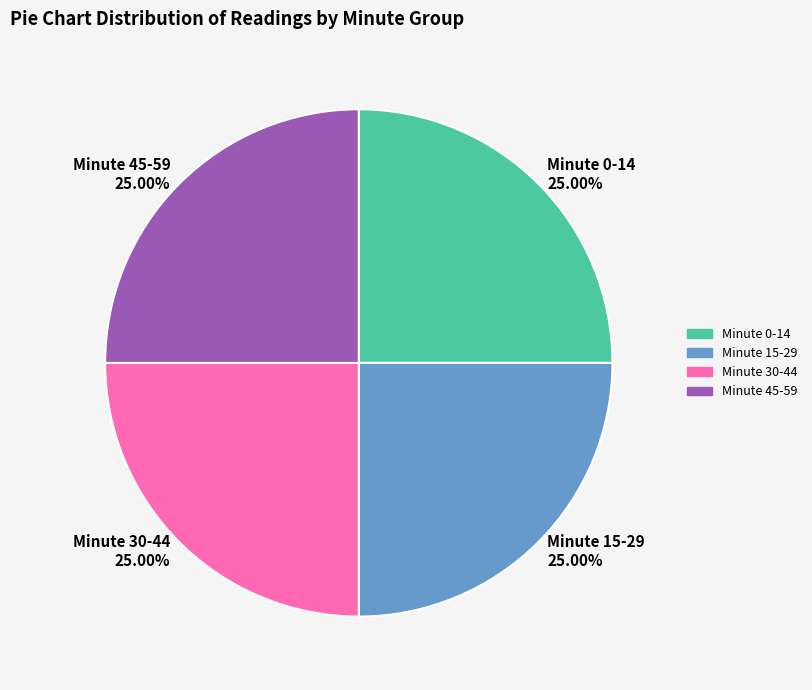

What is the ratio of the value at Minute 30-44 25.00% to the value at Minute 0-14 25.00%?

1.0